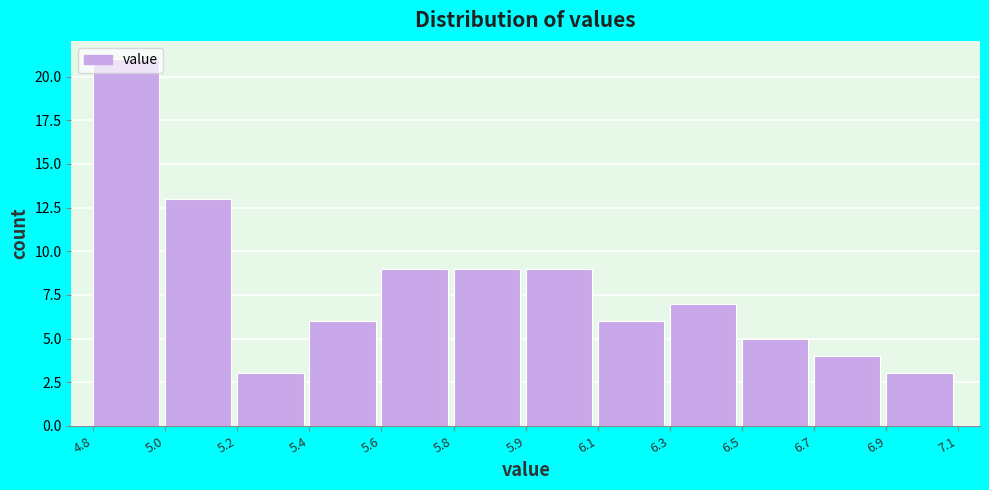

The value at 4.8 is 21. True or false?

True